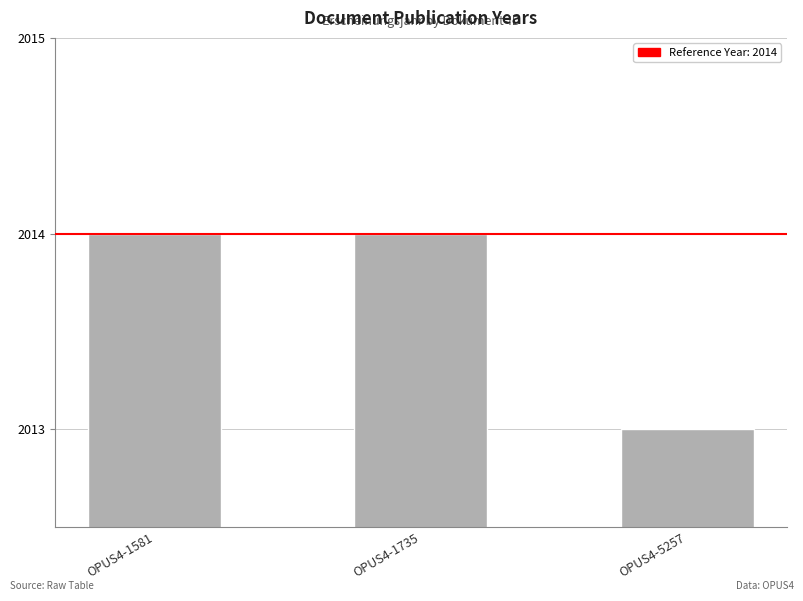

What is the ratio of the value at OPUS4-1735 to the value at OPUS4-1581?

1.0